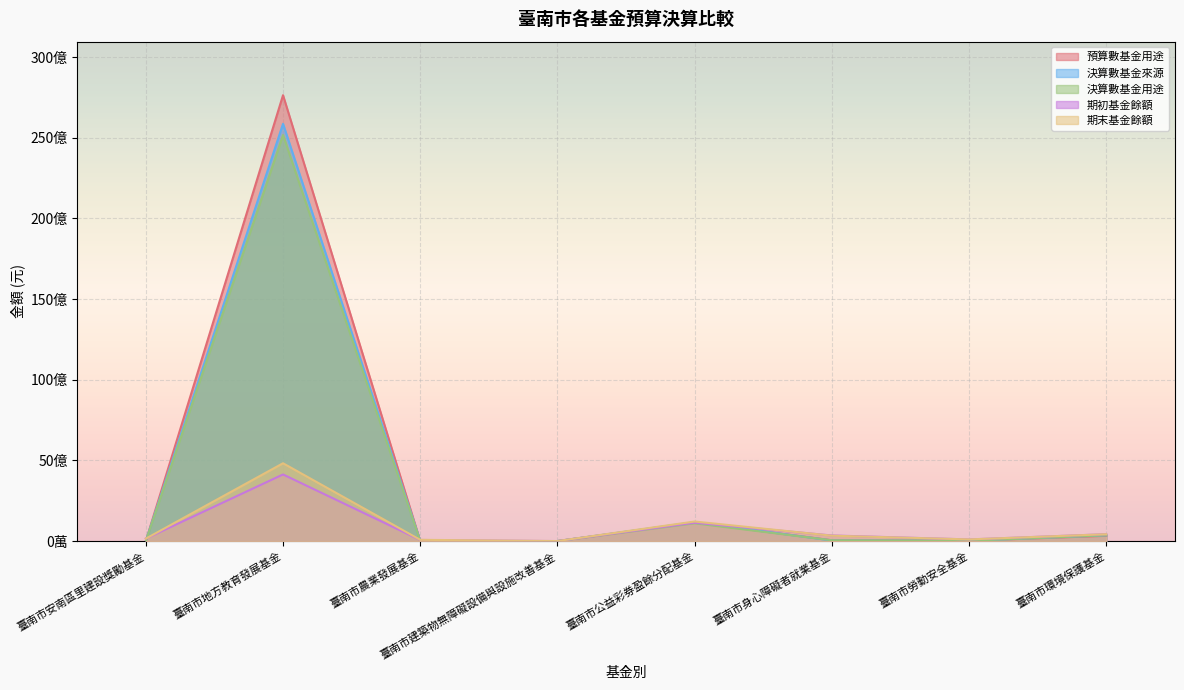

How many interior local peaks does the 期末基金餘額 series have?

2